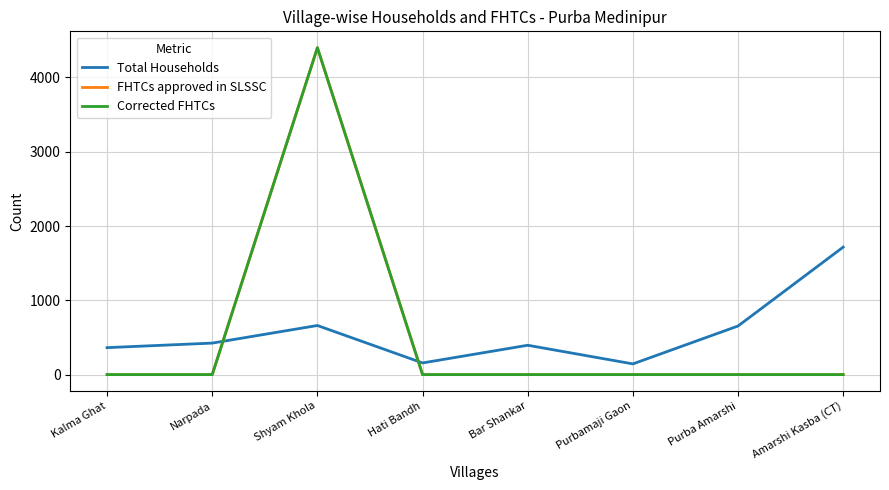

What is the label of the 7th point from the left?

Purba Amarshi